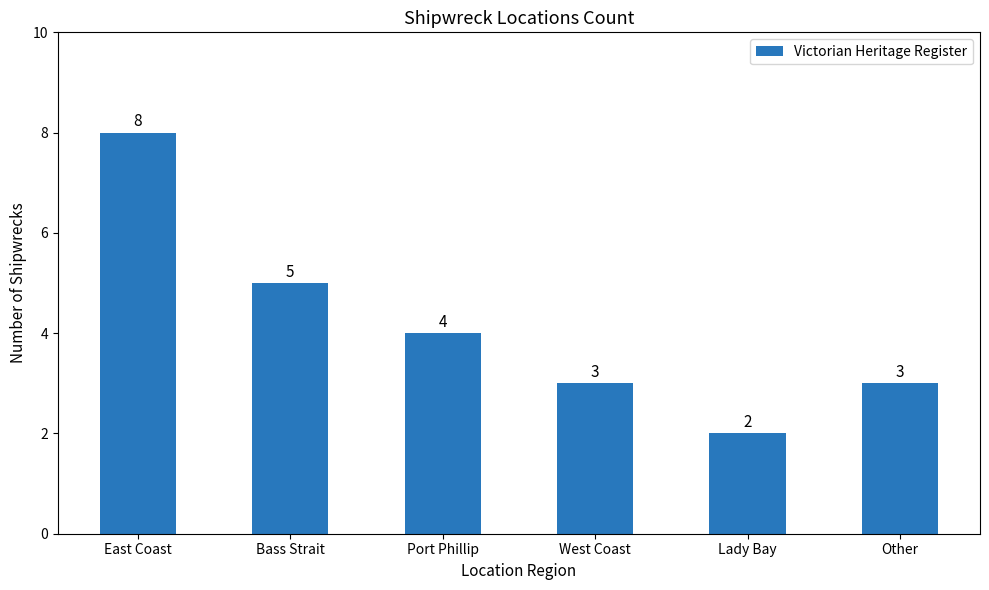

How many bars are there in total?

6